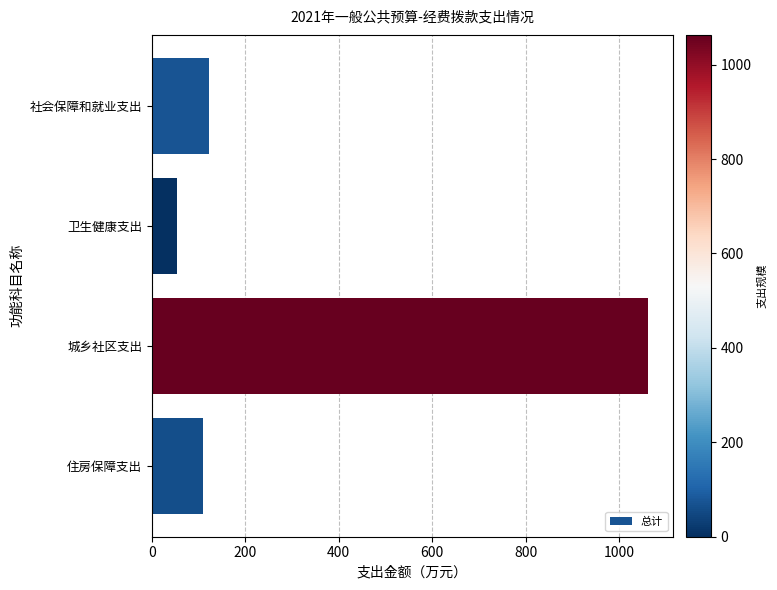

What is the average value?

336.6